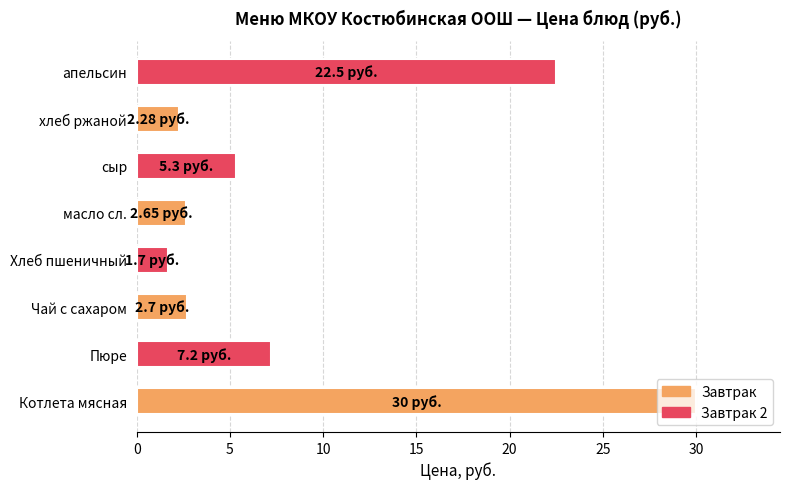

Count the number of data series in this chart.

1